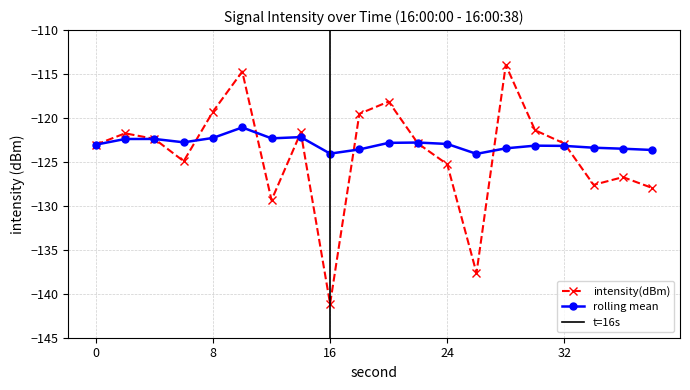

At how many categories does at least one series exceed -117?

2